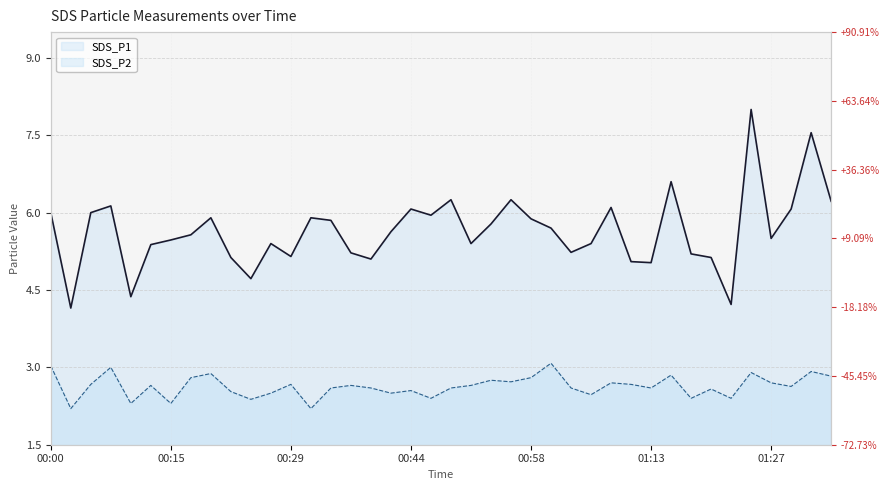

At how many categories does at least one series exceed 6?

10